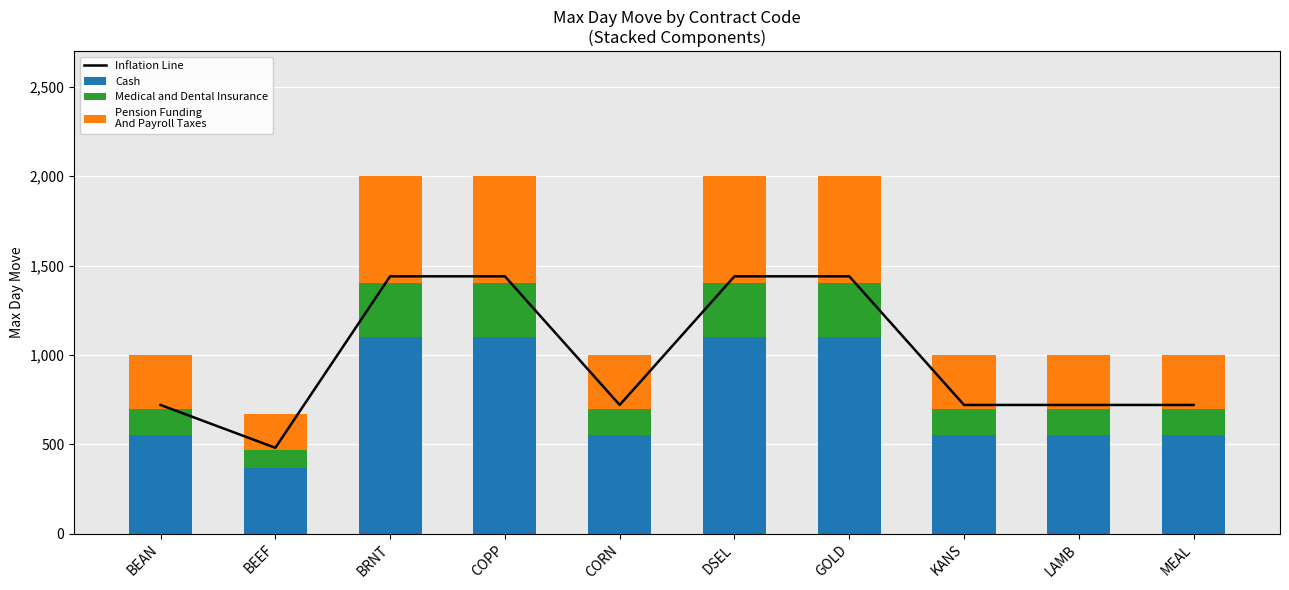

Reading right to left, extract all data points from this chart.

Inflation Line: MEAL=720.0	LAMB=720.0	KANS=720.0	GOLD=1440.0	DSEL=1440.0	CORN=720.0	COPP=1440.0	BRNT=1440.0	BEEF=480.2	BEAN=720.0
Cash: MEAL=550.0	LAMB=550.0	KANS=550.0	GOLD=1100.0	DSEL=1100.0	CORN=550.0	COPP=1100.0	BRNT=1100.0	BEEF=366.9	BEAN=550.0
Medical and Dental Insurance: MEAL=150.0	LAMB=150.0	KANS=150.0	GOLD=300.0	DSEL=300.0	CORN=150.0	COPP=300.0	BRNT=300.0	BEEF=100.0	BEAN=150.0
Pension Funding
And Payroll Taxes: MEAL=300.0	LAMB=300.0	KANS=300.0	GOLD=600.0	DSEL=600.0	CORN=300.0	COPP=600.0	BRNT=600.0	BEEF=200.1	BEAN=300.0